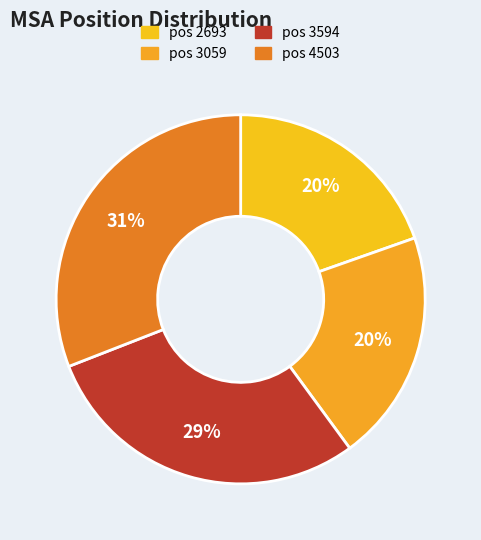

Rank the categories by value from lowest to highest.

2693, 3059, 3594, 4503